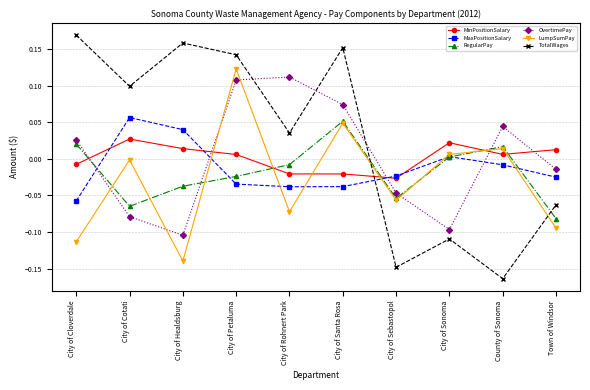

What position from the left is City of Cotati?

2